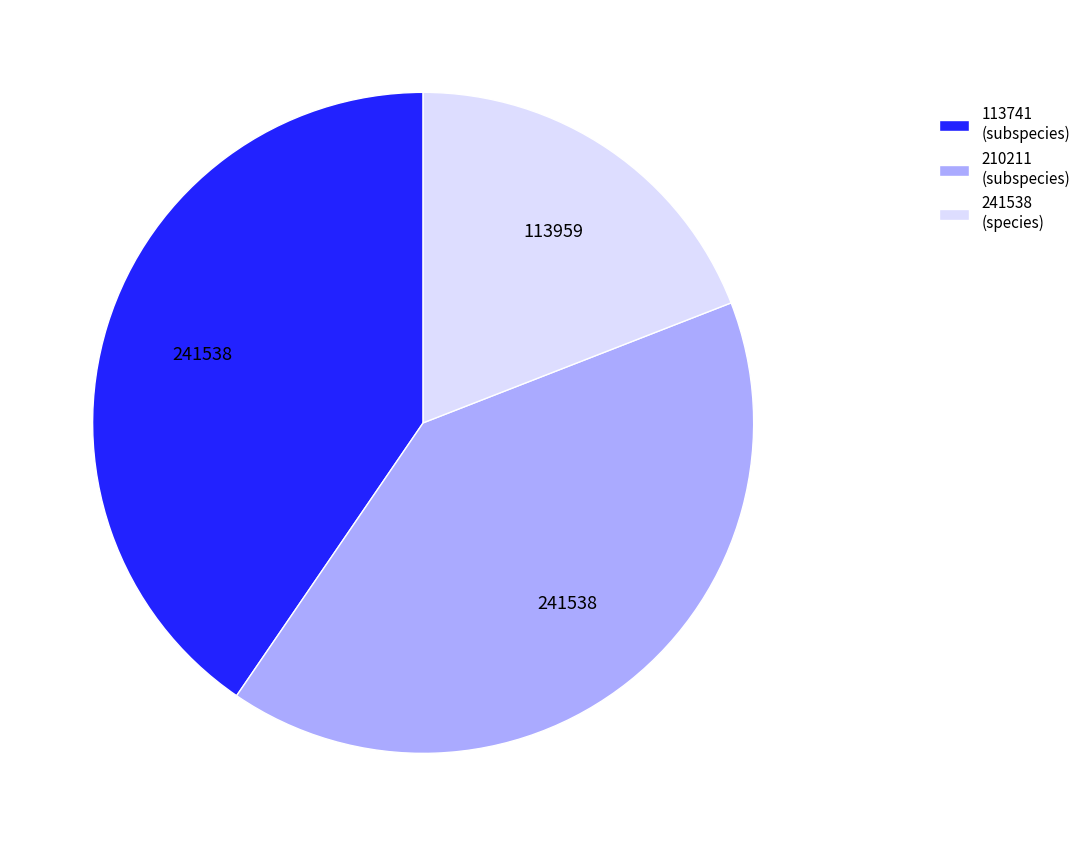

What is the smallest slice in the pie chart?

241538